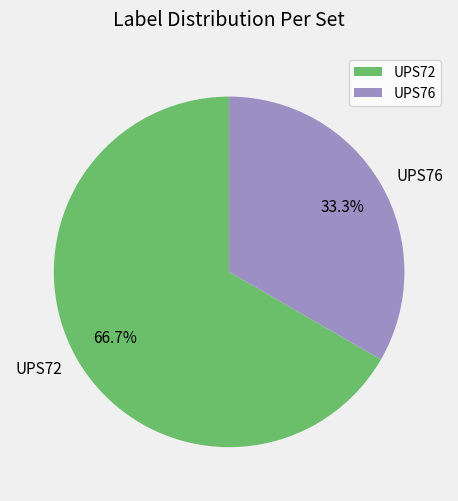

What percentage is the UPS72 slice, to the nearest percent?

67%